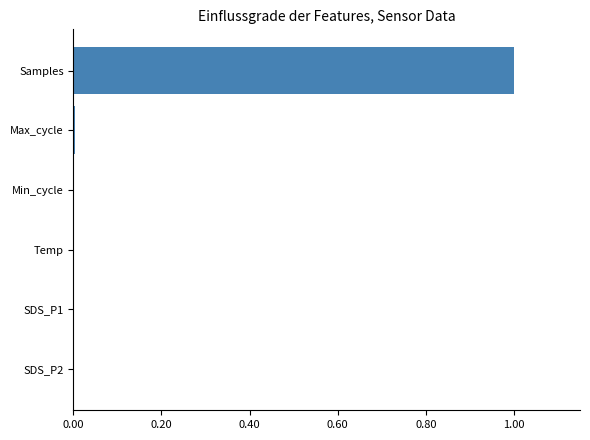

At which category does the chart reach its peak across all series?

Samples